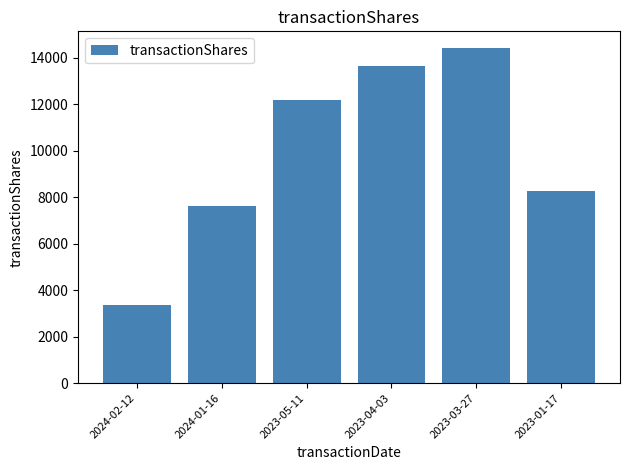

How many data points does each series have?

6